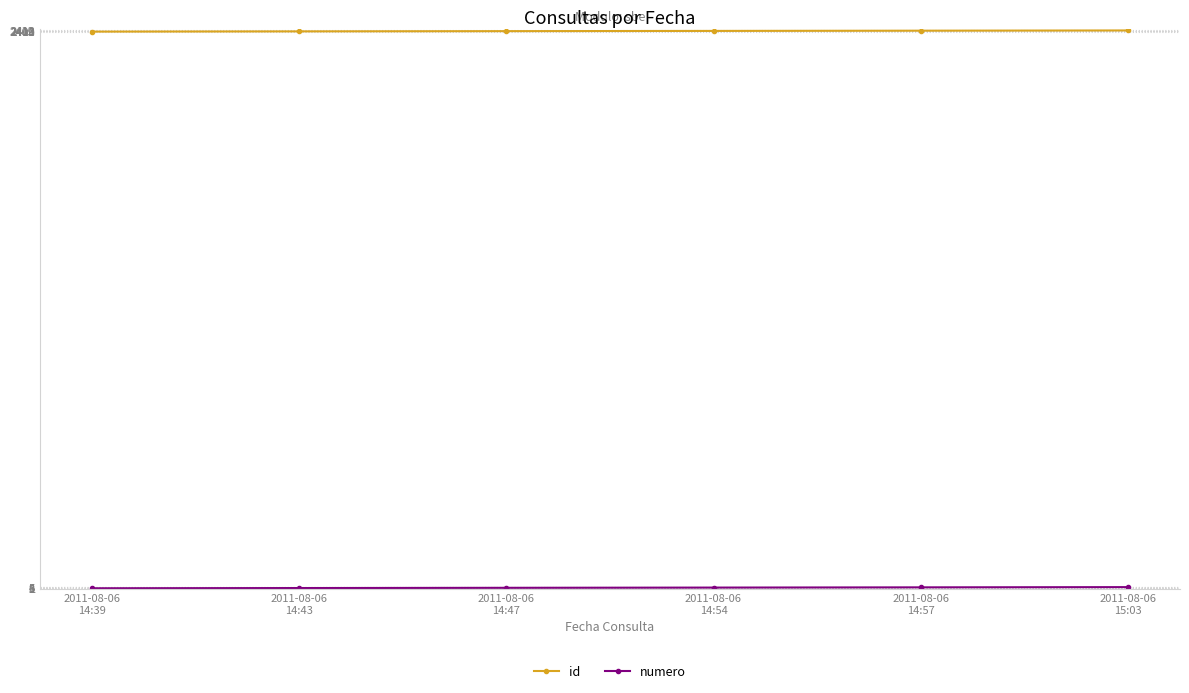

True or false: id has more than 2 interior local peaks.

False